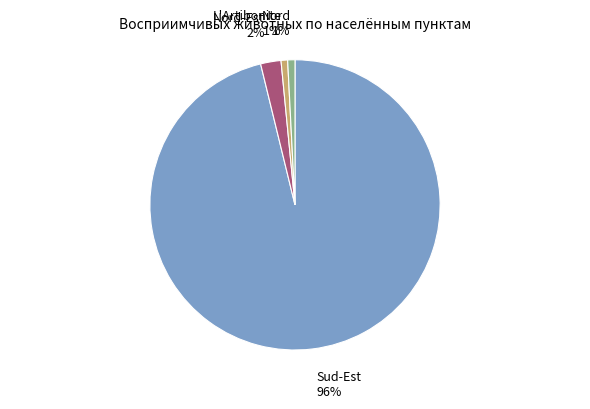

True or false: Nord-Est accounts for 9% of the total.

False